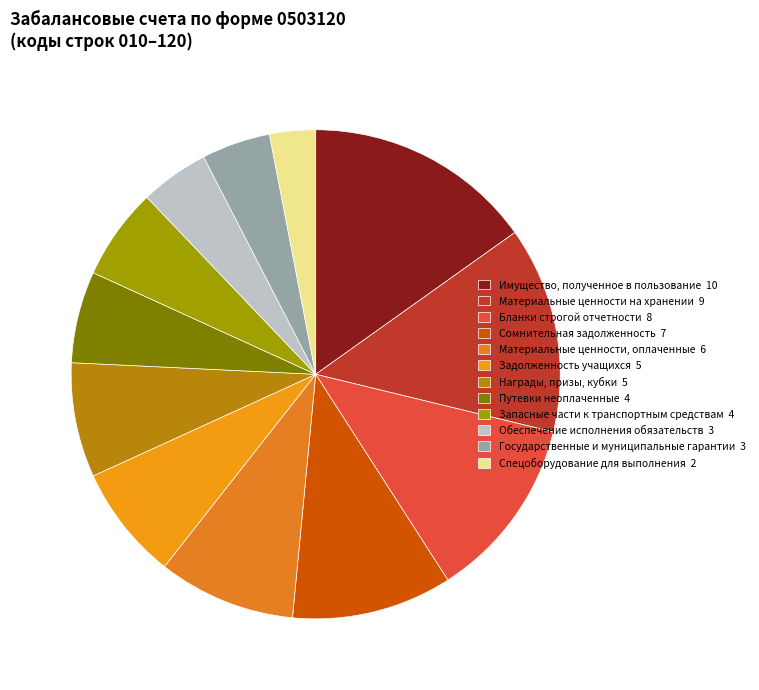

Does Бланки строгой отчетности account for over 50% of the chart?

No